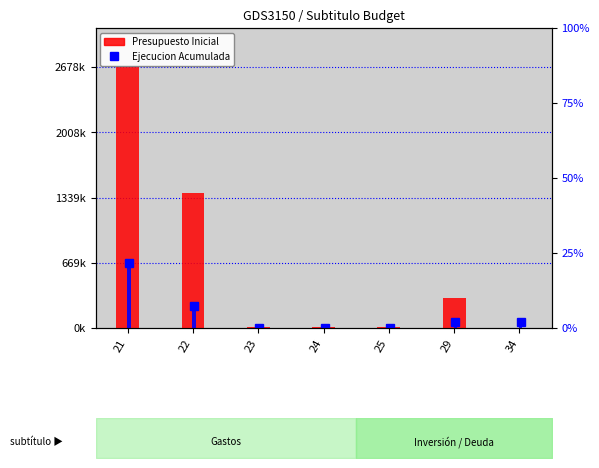

What is the difference between the second highest and minimum values in the Ejecucion Acumulada series?

221354